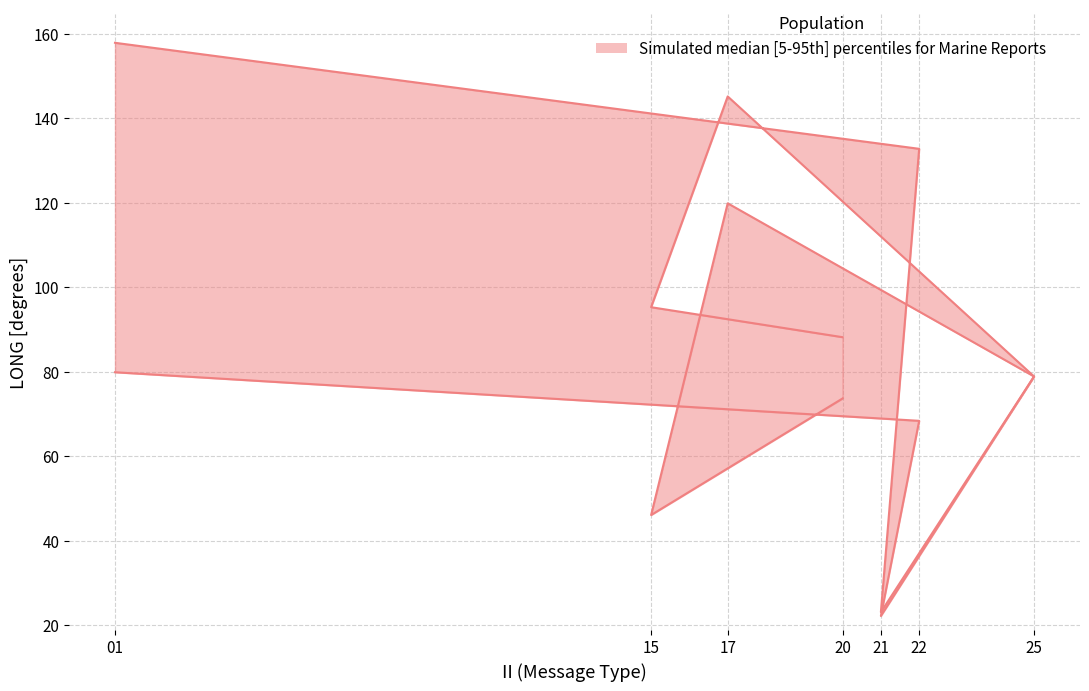

The upper series shows 157.9 at 01. True or false?

True